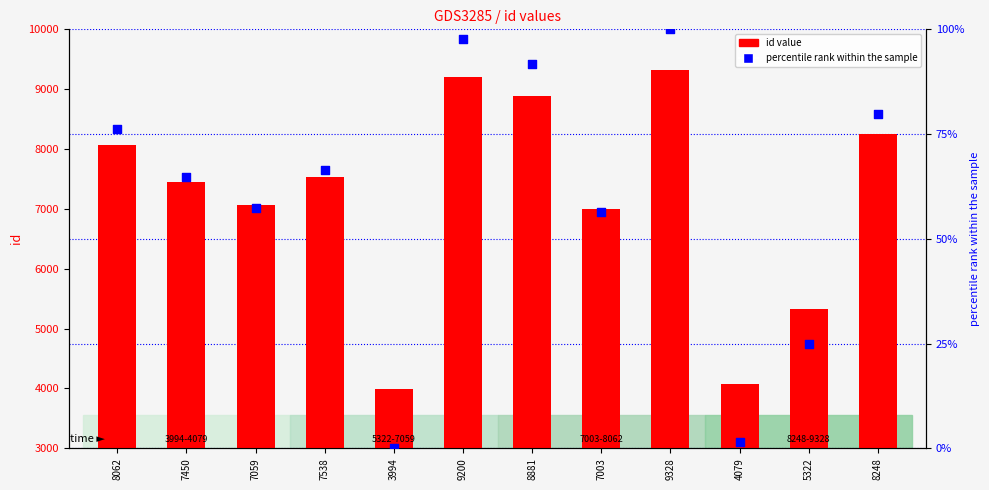

At how many categories does at least one series exceed 2045?

12